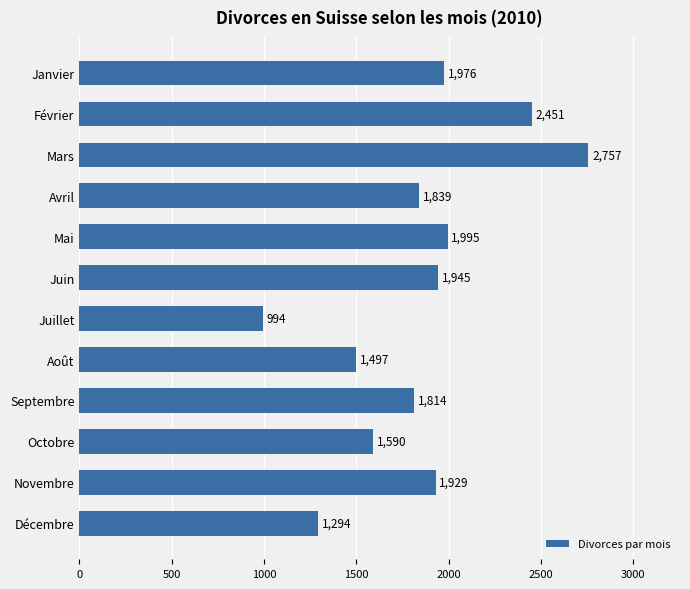

Rank the categories by value from lowest to highest.

Juillet, Décembre, Août, Octobre, Septembre, Avril, Novembre, Juin, Janvier, Mai, Février, Mars